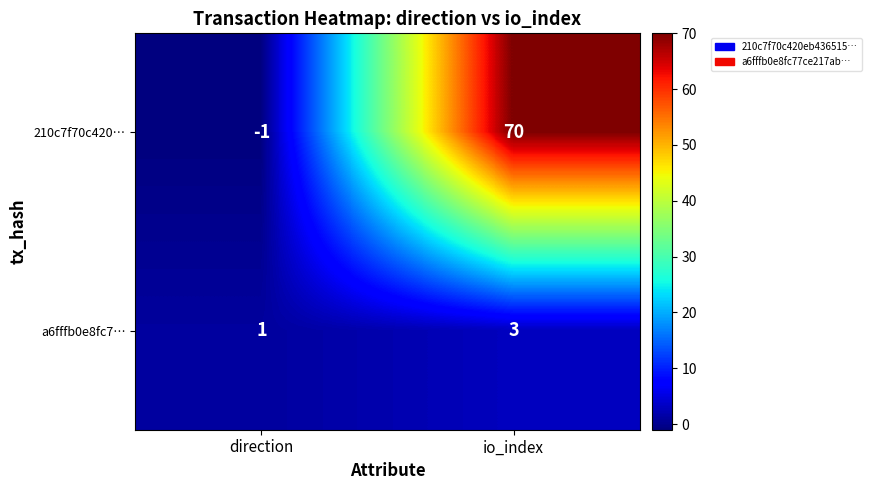

Which series has the widest spread of values?

210c7f70c420…